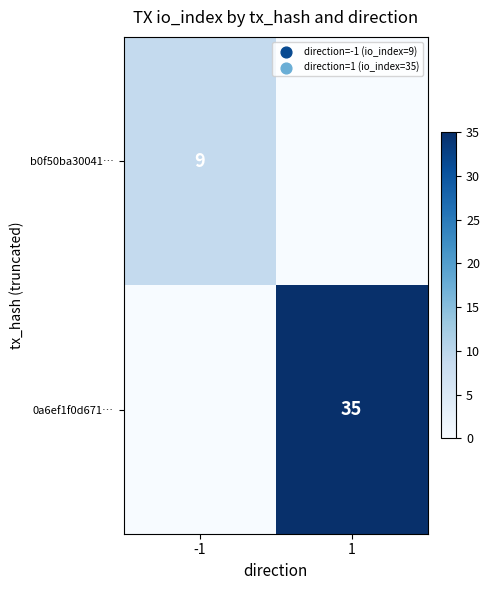

The b0f50ba30041… series shows 6 at -1. True or false?

False